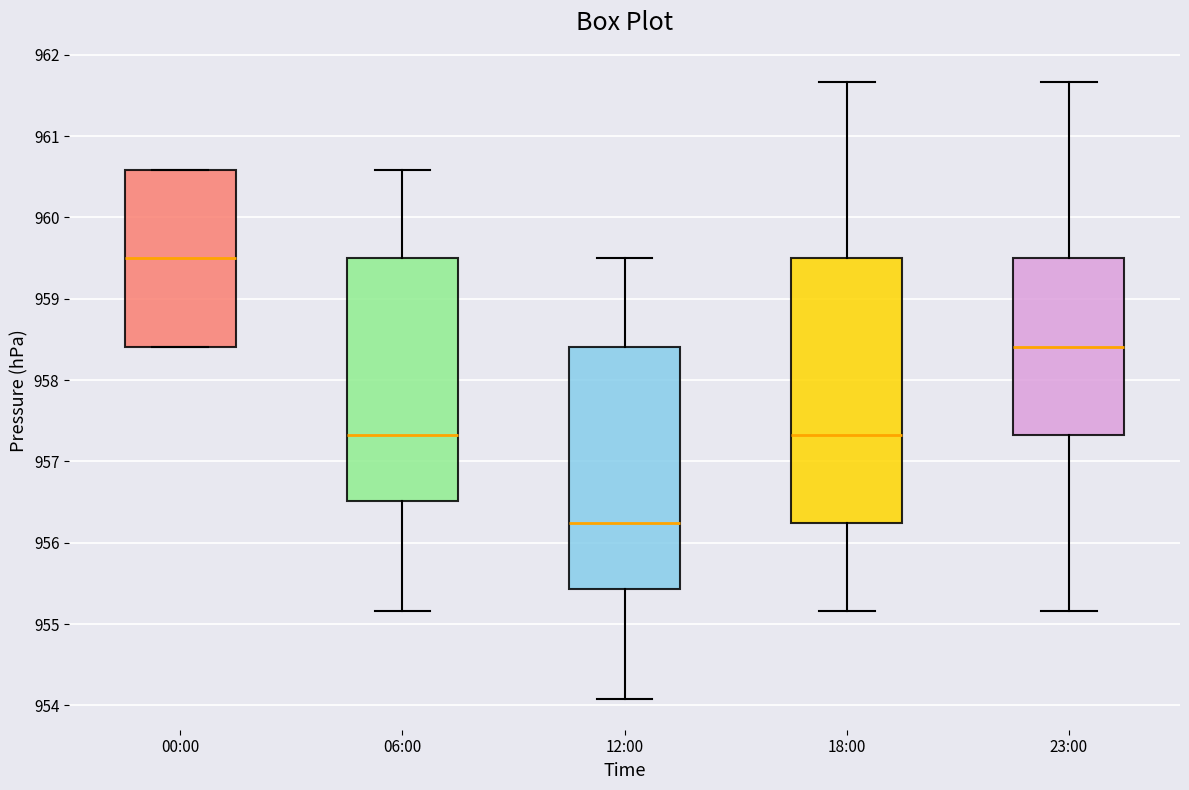

Which box is the tallest, from its lower edge to its upper edge?

18:00